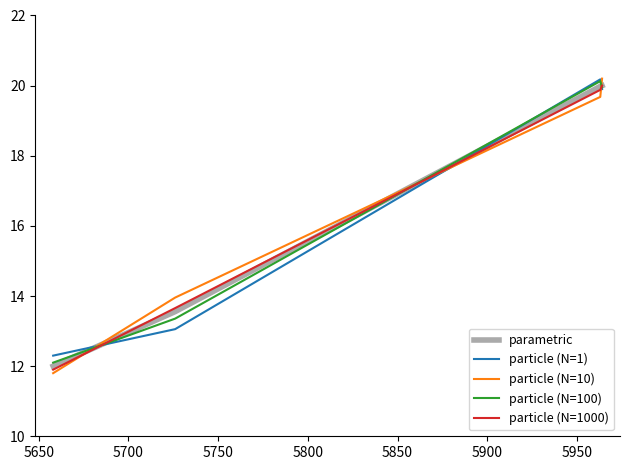

Does the chart display data point markers on the line(s)?

No